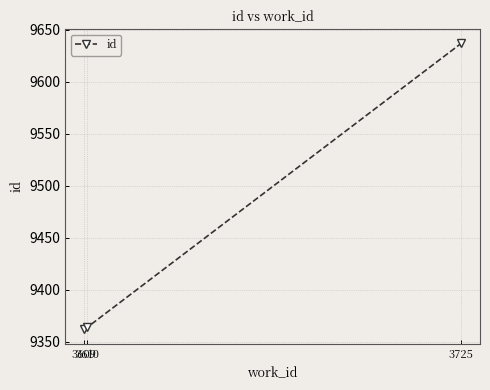

What is the sum of the values at 3610 and 3725?

19001